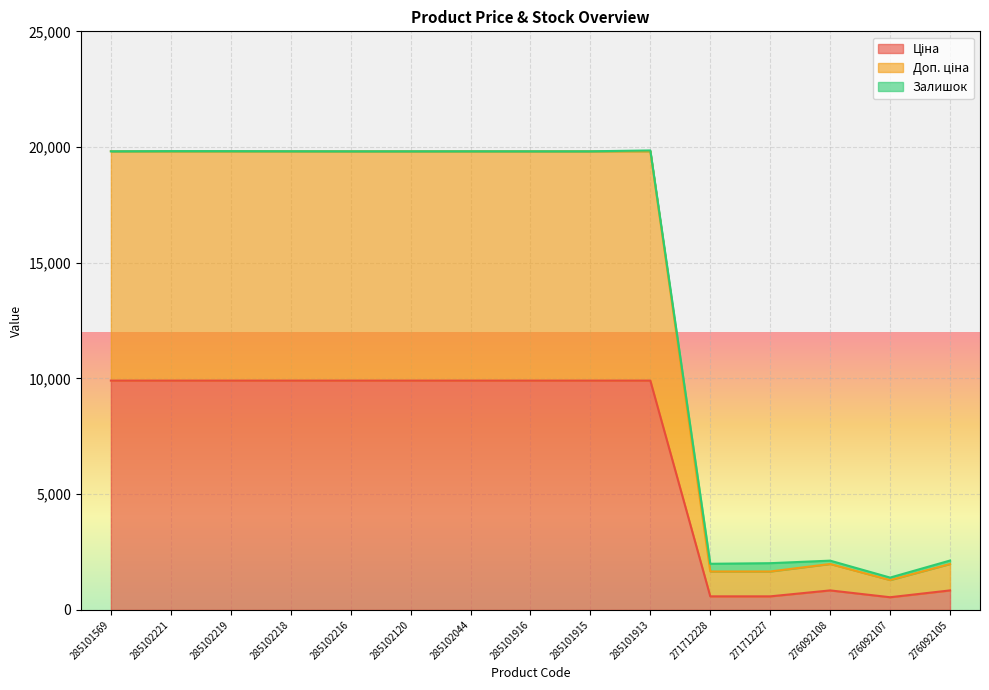

How many data points in Ціна are above 9908?

10